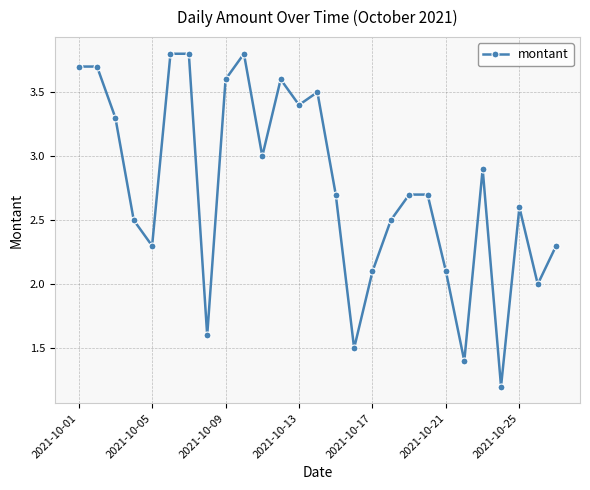

What is the greatest value displayed?

3.8